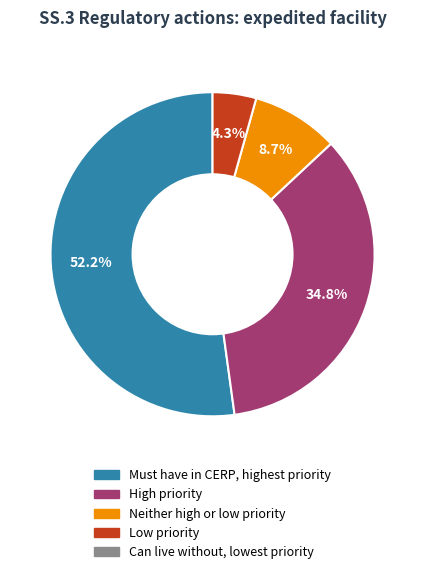

Is there any slice that represents more than half of the pie?

Yes